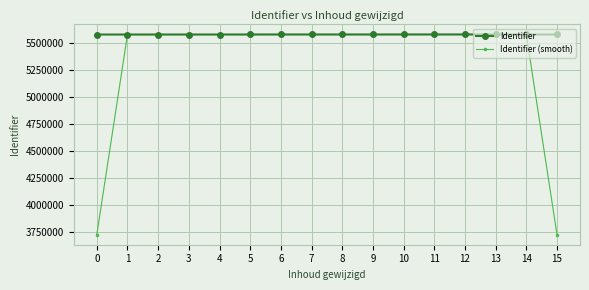

Which series changed the most between 0 and 2?

Identifier (smooth)